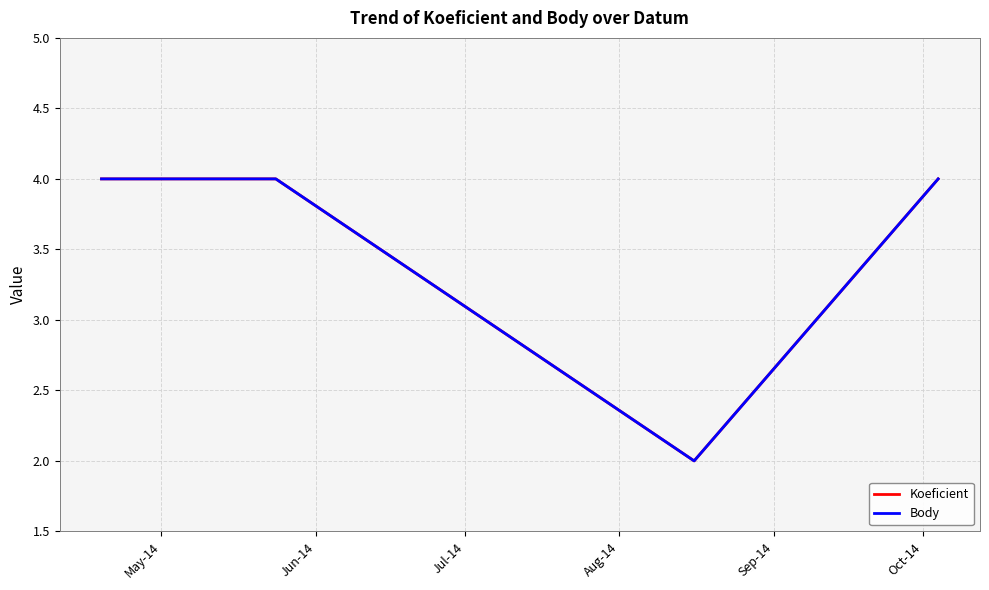

True or false: Koeficient and Body intersect in this chart.

False